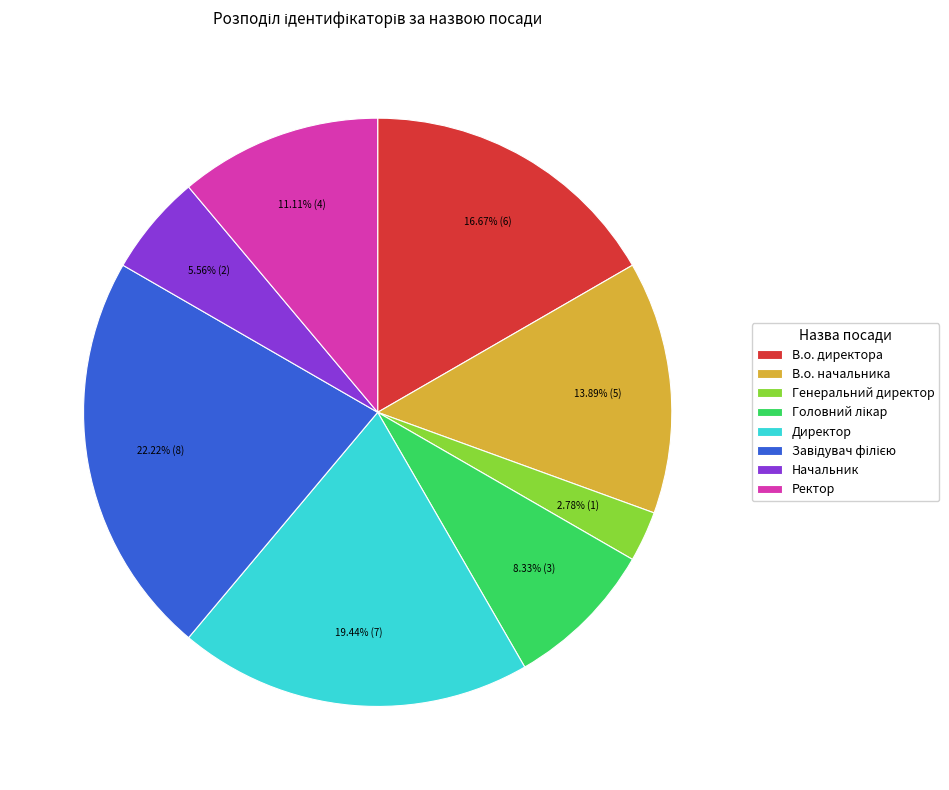

To the nearest percent, what portion does Ректор represent?

11%